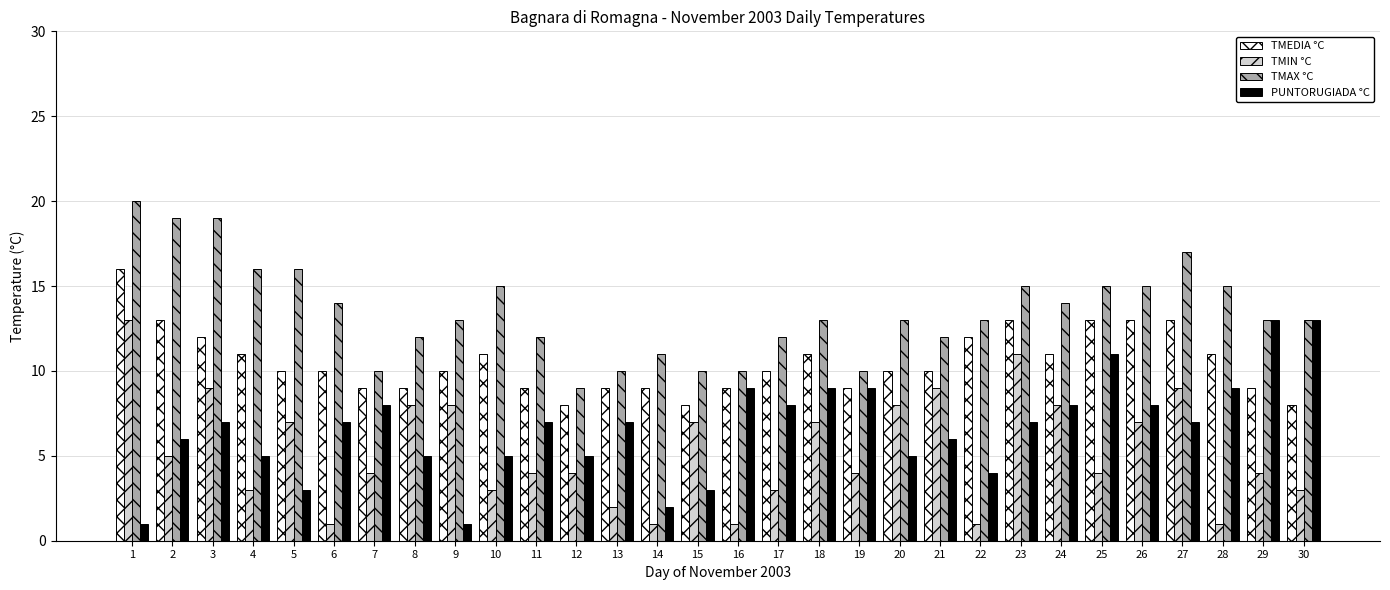

What is the highest value of the TMEDIA °C series?

16